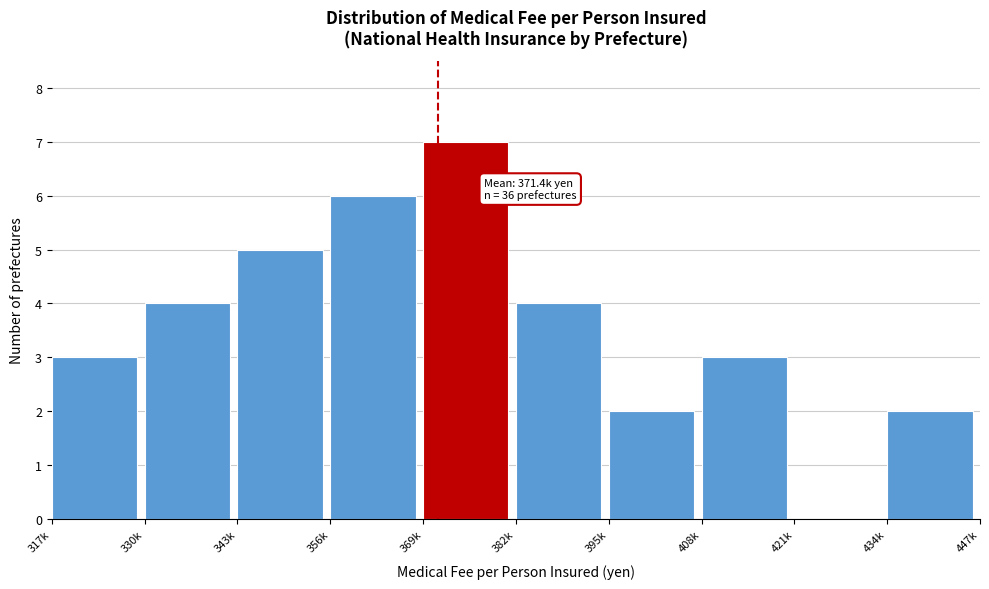

Reading left to right, list all the values displayed in this chart.

317k=3	330k=4	343k=5	356k=6	369k=7	382k=4	395k=2	408k=3	421k=0	434k=2